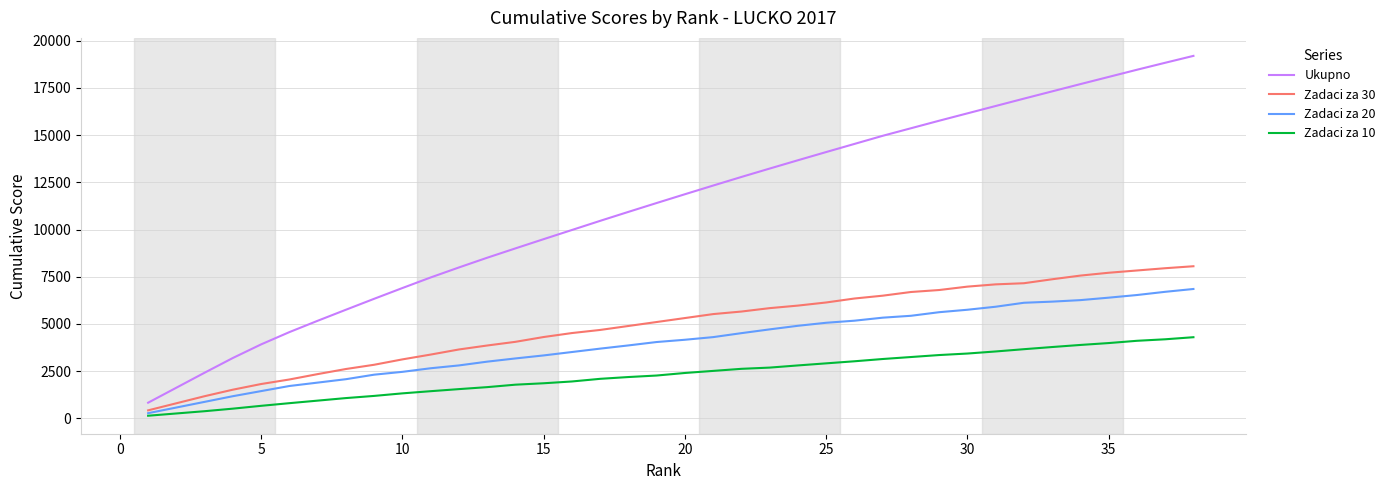

Rank the series by their maximum value, from highest to lowest.

Ukupno, Zadaci za 30, Zadaci za 20, Zadaci za 10